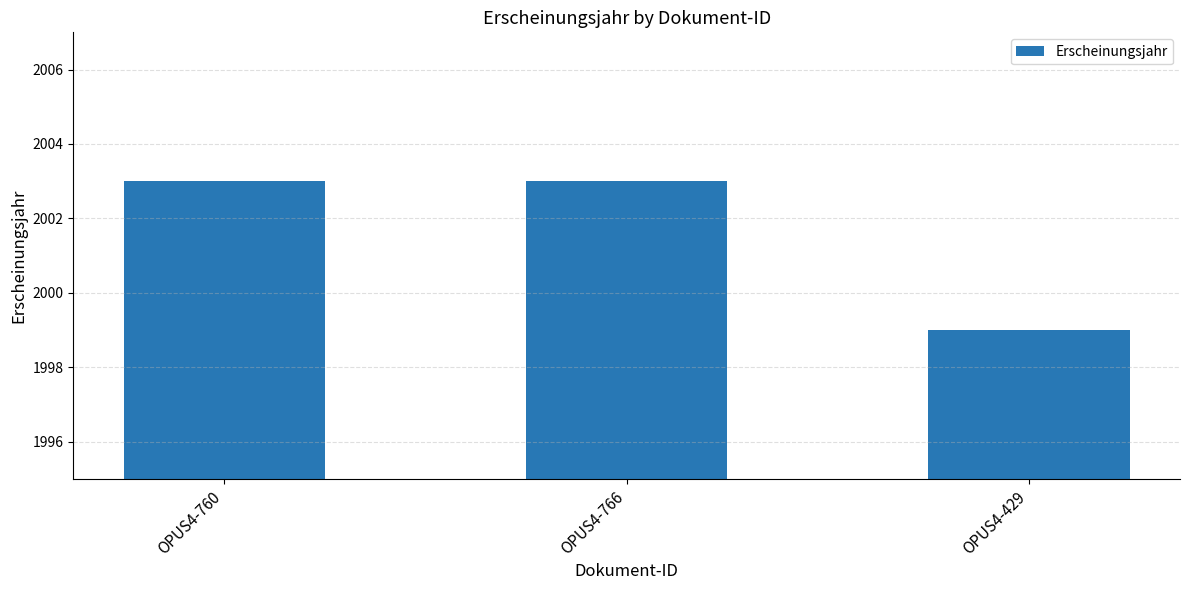

Reading left to right, list all the values displayed in this chart.

2003	2003	1999